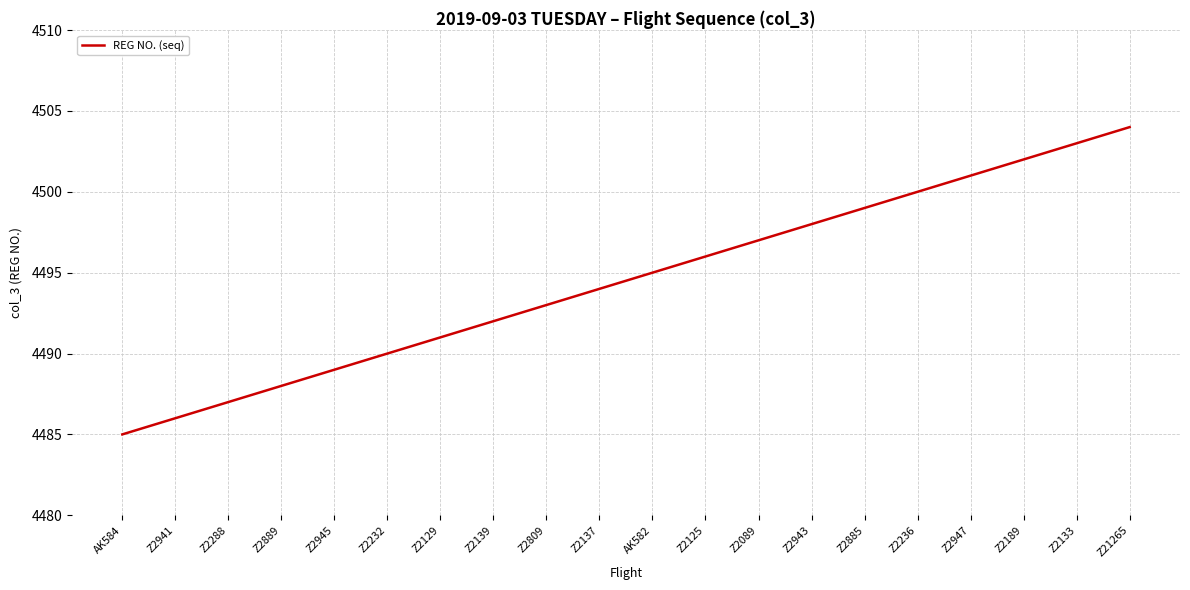

Is it true that the value at Z2089 is 4497?

True